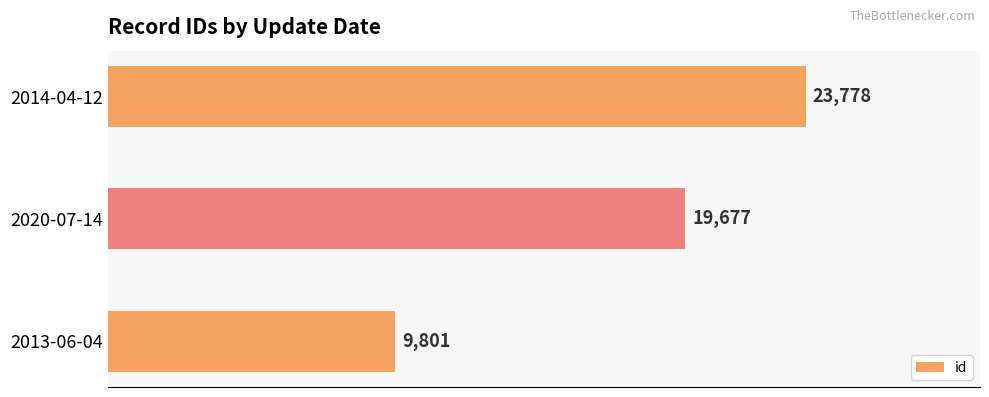

Rank the categories by value from highest to lowest.

2014-04-12, 2020-07-14, 2013-06-04